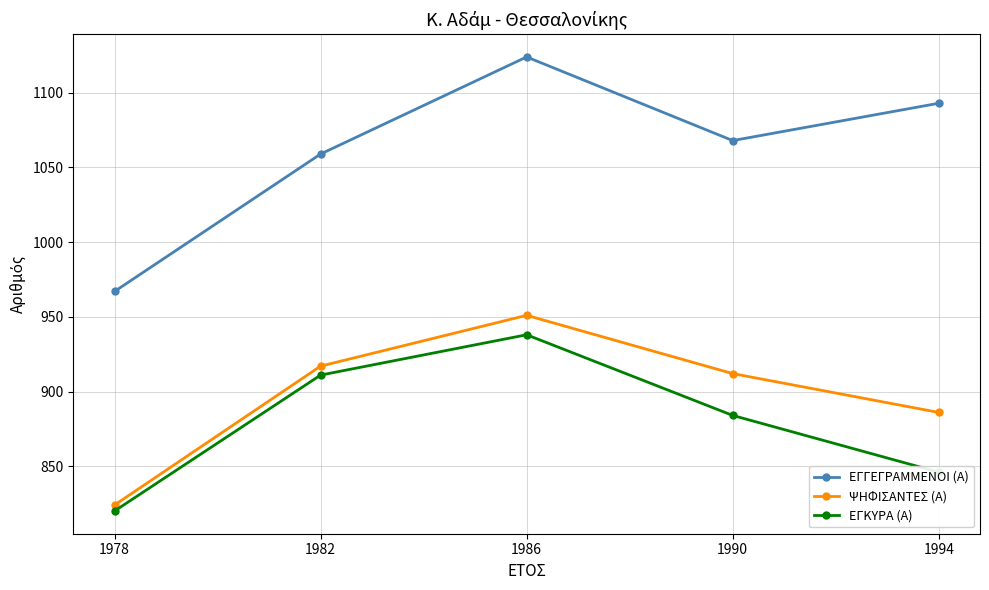

What is the difference between the maximum and minimum values in the ΨΗΦΙΣΑΝΤΕΣ (Α) series?

127